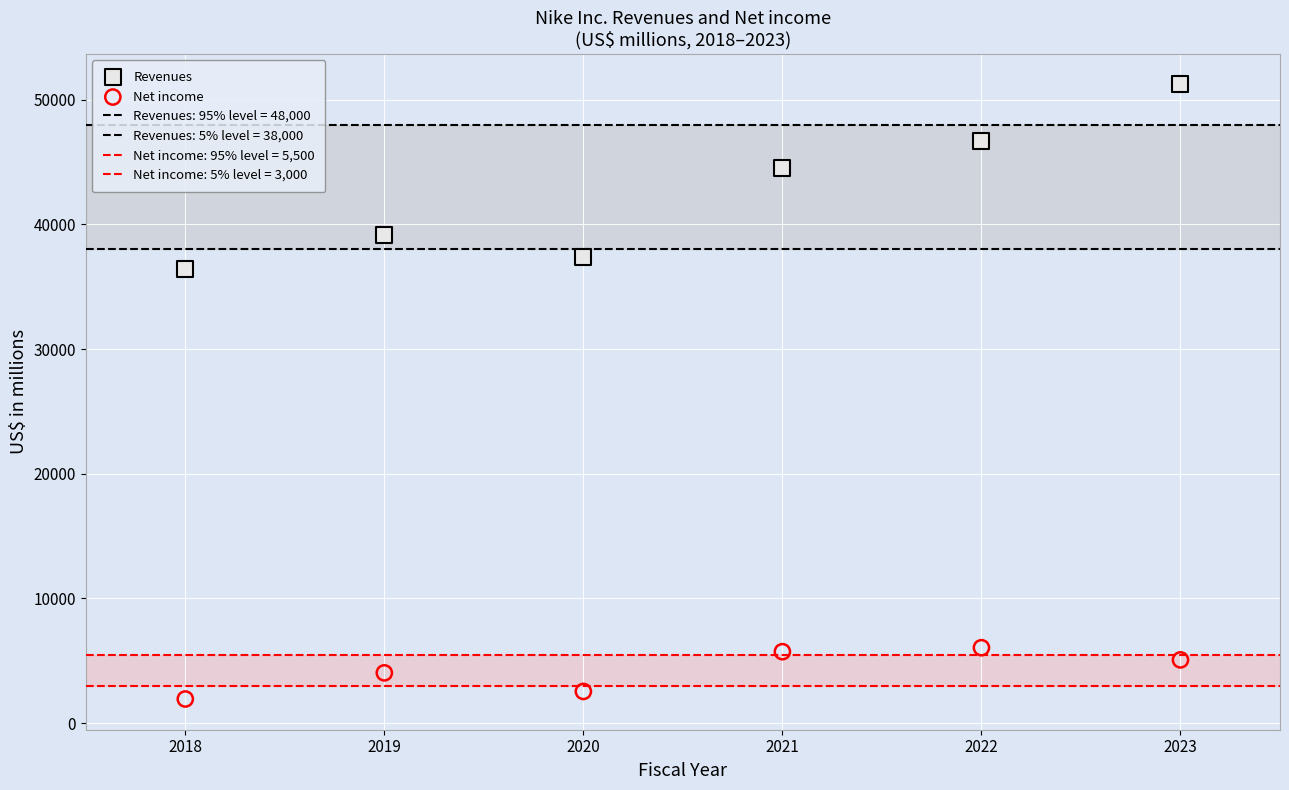

How many points are shown in the scatter plot?

12